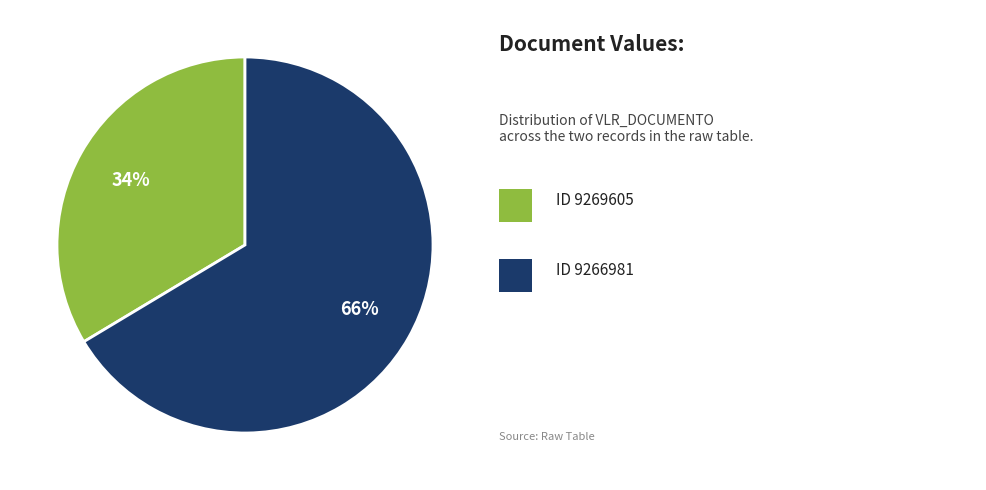

To the nearest percent, what is the average slice percentage?

50%